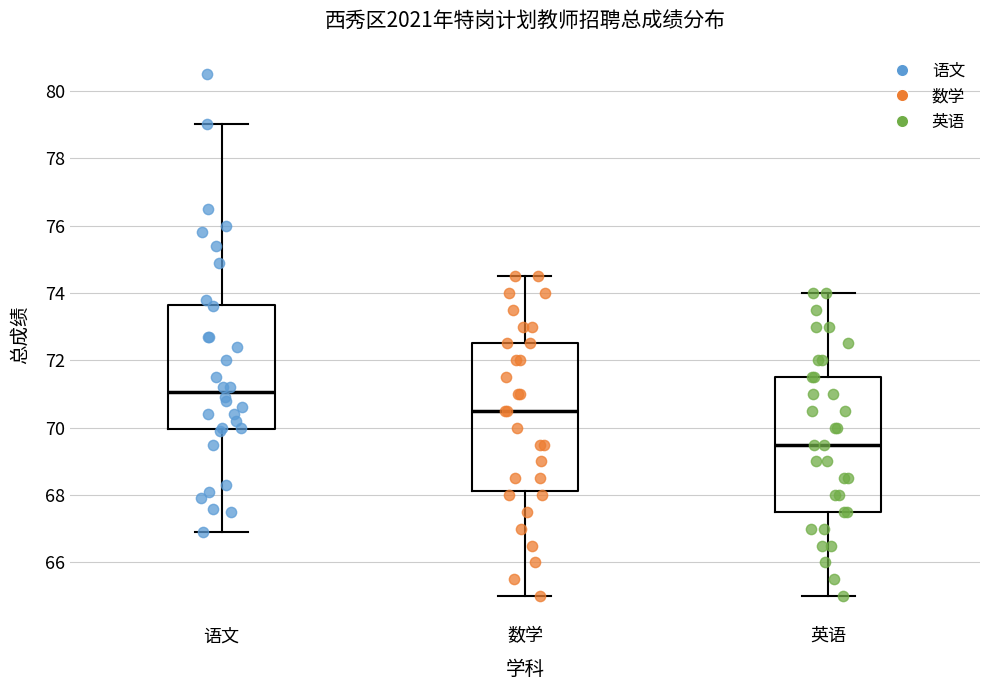

Reading left to right, read every box against the y-axis: the position of its median line, the range the box covers, and the ends of its whiskers. The values are not printed on the chart, so give them approximately, as read against the axis.

语文: median 71.0, box 70.0 to 73.6, whiskers 67.0 to 79.0
数学: median 70.6, box 68.2 to 72.6, whiskers 65.0 to 74.6
英语: median 69.6, box 67.6 to 71.6, whiskers 65.0 to 74.0